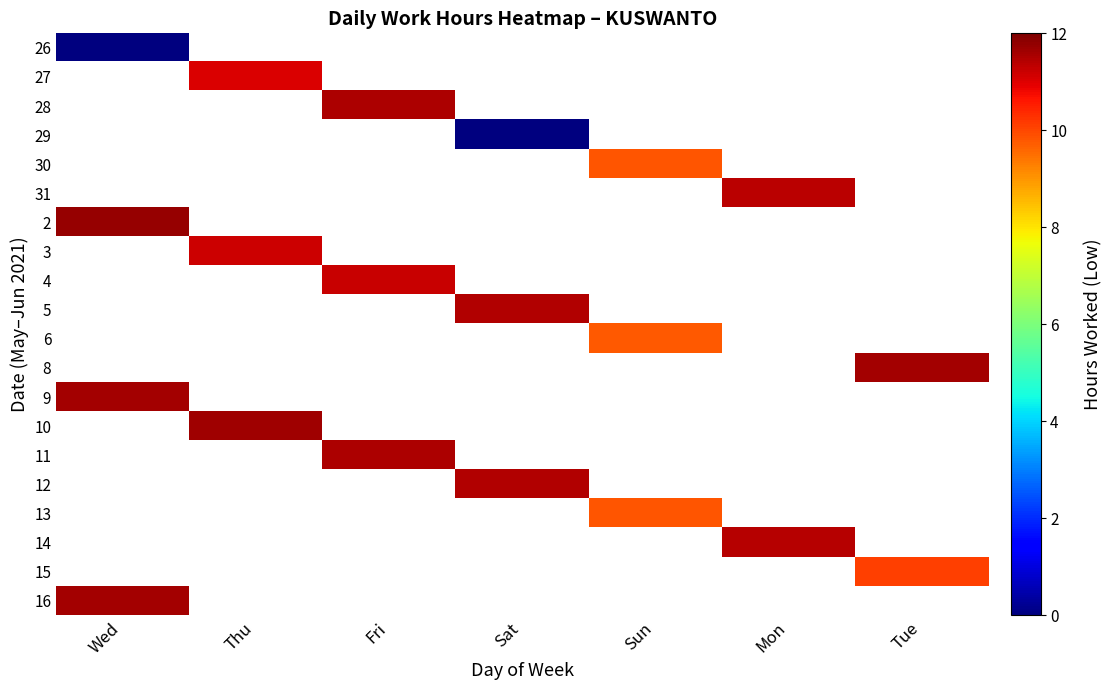

At how many categories does at least one series exceed 9?

7